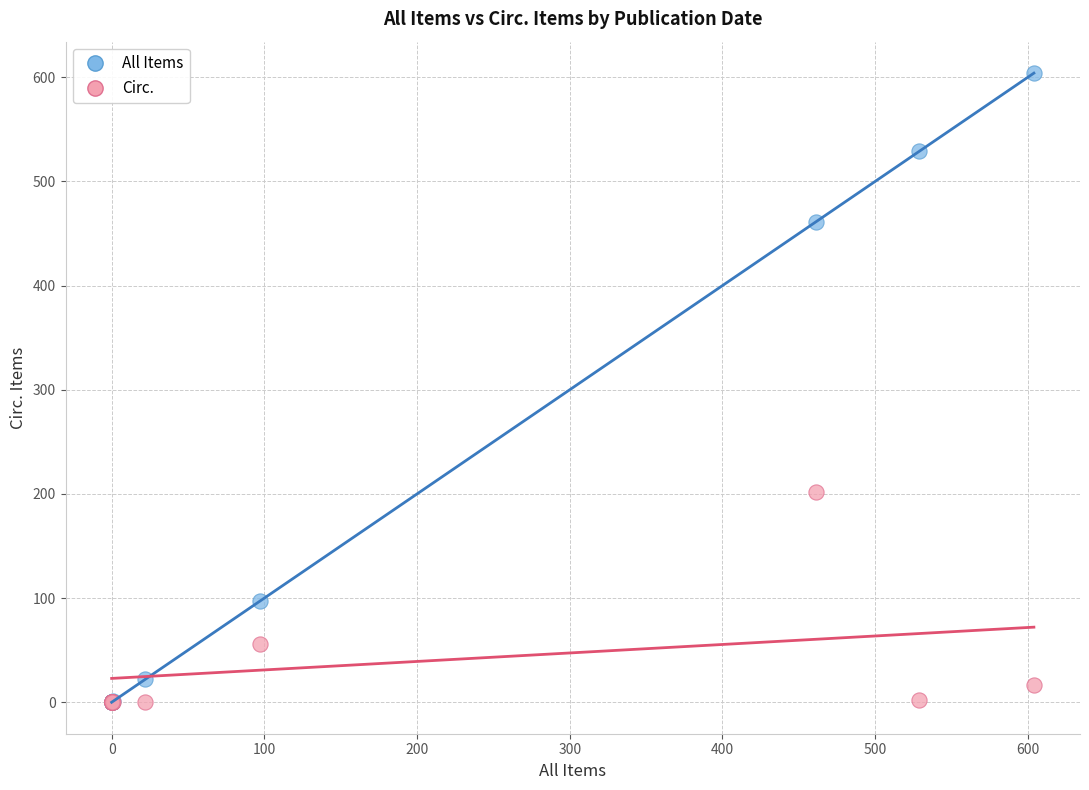

Which series has the widest spread of Y values?

All Items